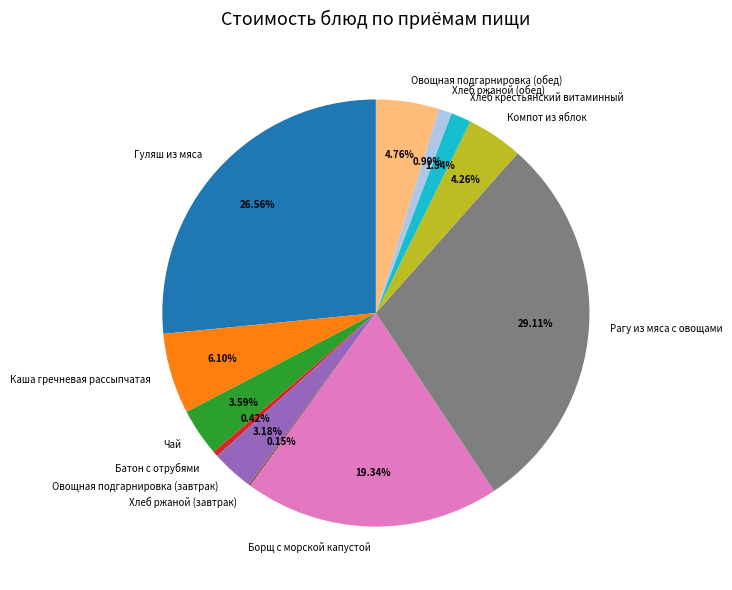

What percentage is the Овощная подгарнировка (обед) slice, to the nearest percent?

5%